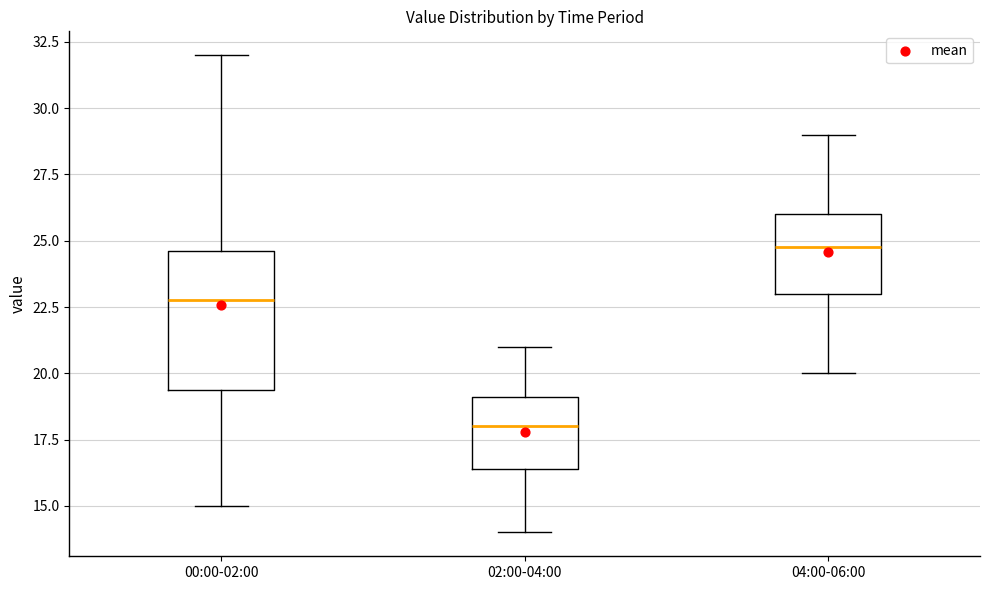

Where does the lower whisker of the box for 00:00-02:00 end on the y-axis? The values are not printed on the chart, so give them approximately, as read against the axis.

15.0